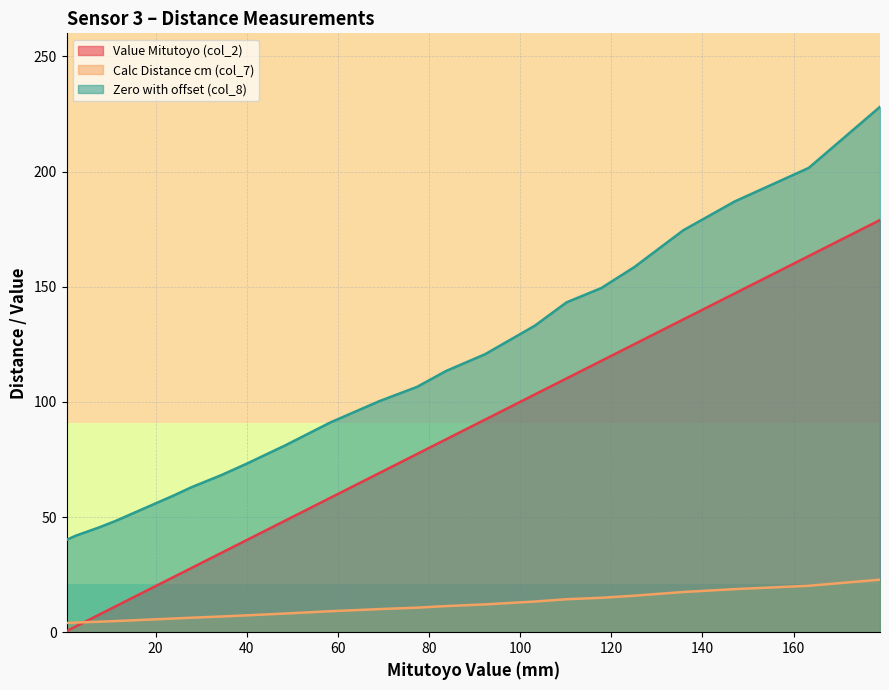

How many intersections are there between Value Mitutoyo (col_2) and Calc Distance cm (col_7)?

1